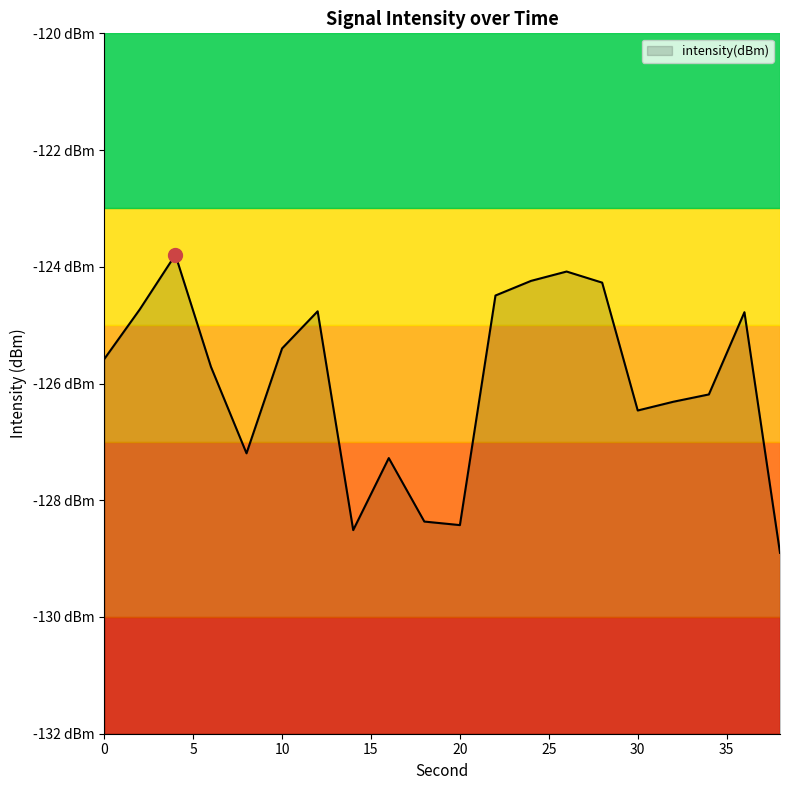

Where is the first local minimum?

8